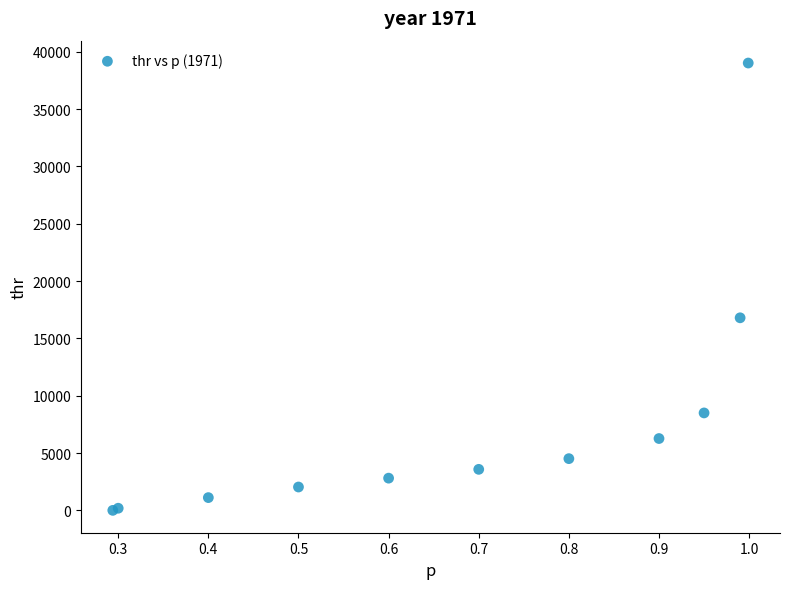

What Y value in the scatter plot is closest to 19509?

16796.3